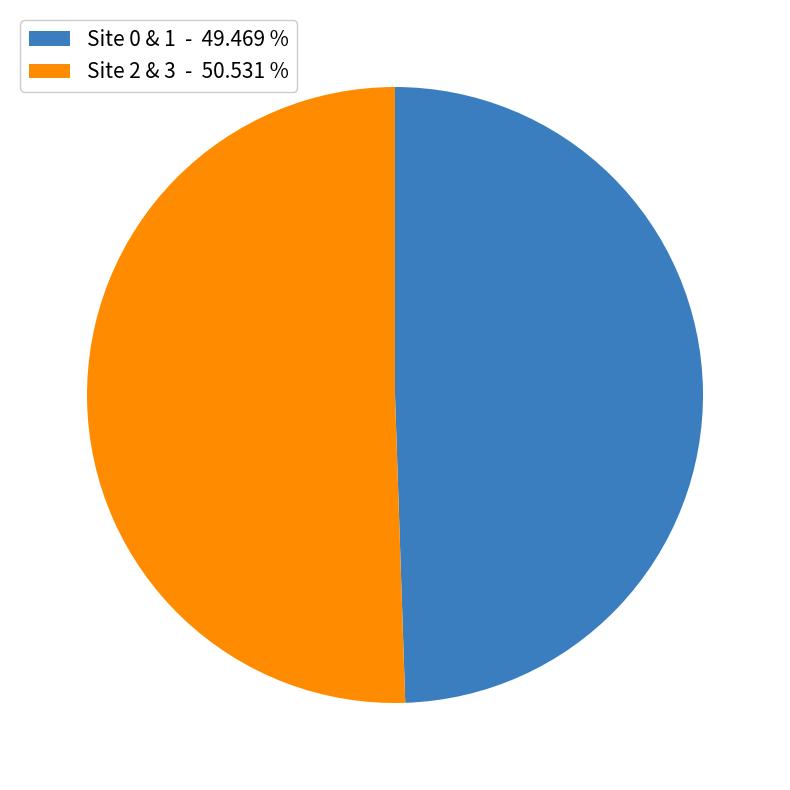

How many segments does this pie chart have?

2